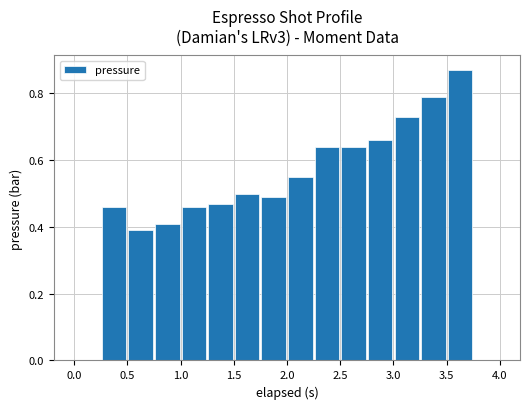

What is the sum of all values?

8.1